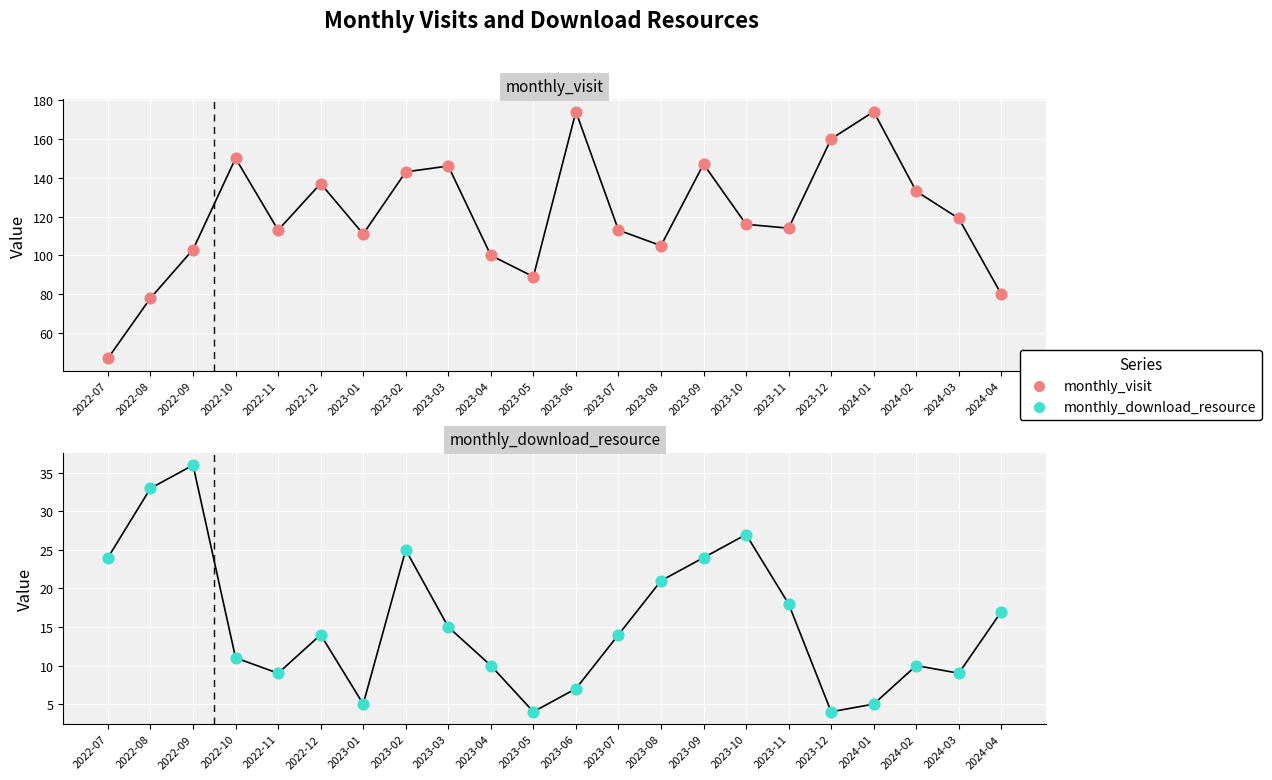

Which series reaches the maximum Y coordinate?

monthly_visit